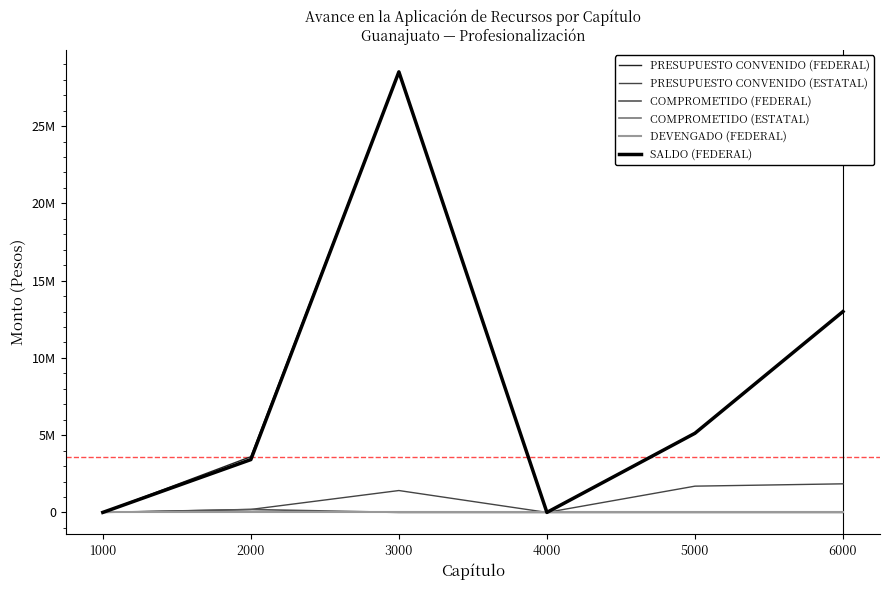

Reading left to right, what are all the values shown in this chart?

PRESUPUESTO CONVENIDO (FEDERAL): 1000=0.0	2000=3606894.0	3000=28510700.0	4000=0.0	5000=5122597.4	6000=13000000.0
PRESUPUESTO CONVENIDO (ESTATAL): 1000=0.0	2000=192391.1	3000=1416017.0	4000=0.0	5000=1699310.9	6000=1850000.0
COMPROMETIDO (FEDERAL): 1000=0.0	2000=188180.0	3000=0.0	4000=0.0	5000=0.0	6000=0.0
COMPROMETIDO (ESTATAL): 1000=0.0	2000=0.0	3000=0.0	4000=0.0	5000=0.0	6000=0.0
DEVENGADO (FEDERAL): 1000=0.0	2000=0.0	3000=0.0	4000=0.0	5000=0.0	6000=0.0
SALDO (FEDERAL): 1000=0.0	2000=3418714.0	3000=28510700.0	4000=0.0	5000=5122597.4	6000=13000000.0